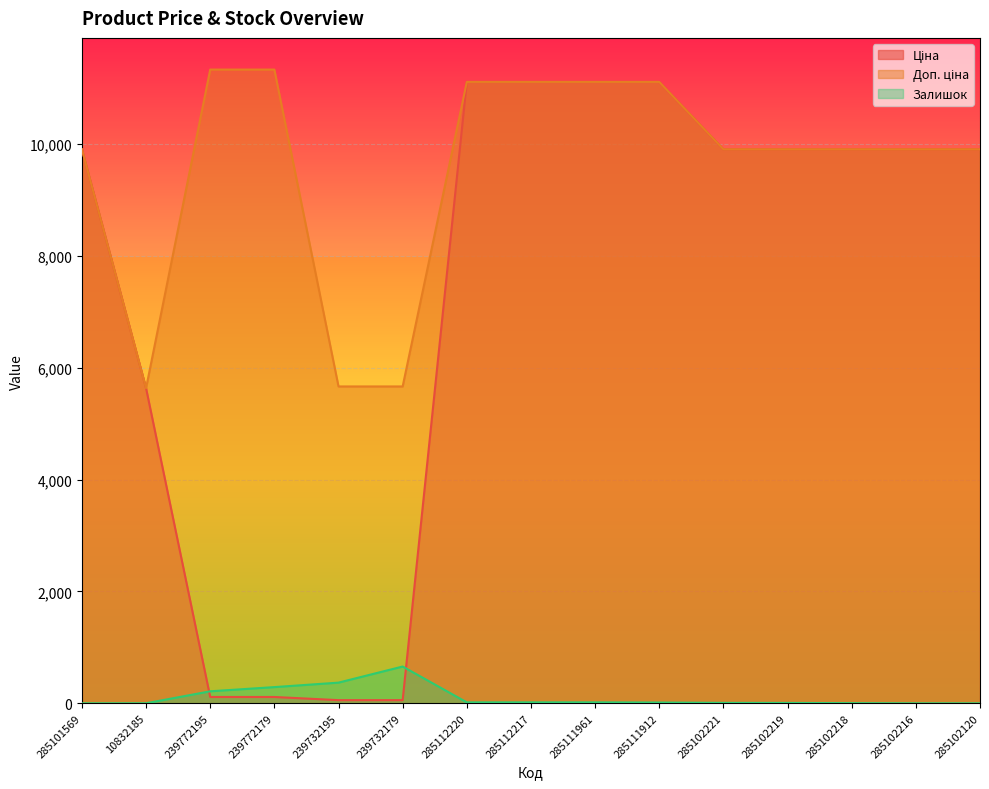

What value does the Залишок series have at 285112220?

17.0